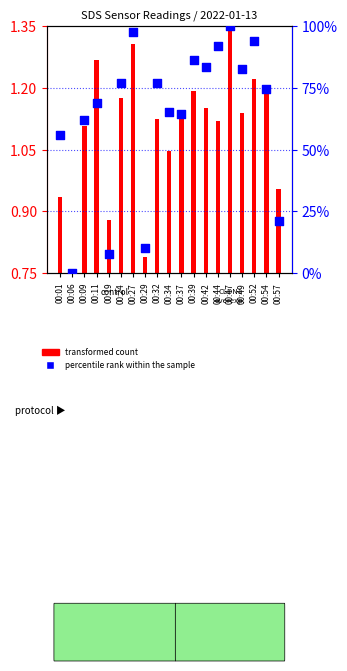

Which has a higher value, 00:24 or 00:39?

00:39